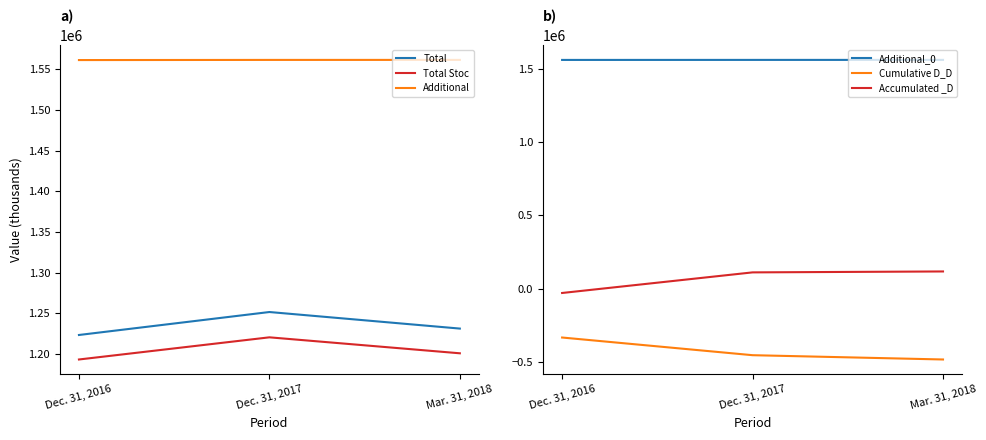

What is the value of the Total Stockholders Equity point at the 1st from the left?

1193470